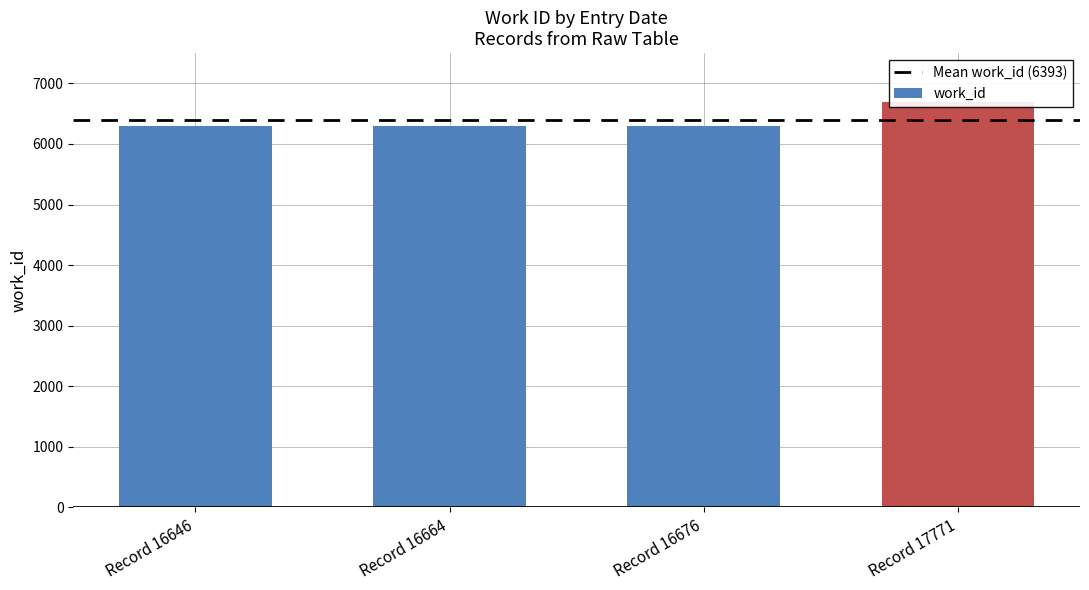

Rank the categories by value from lowest to highest.

Record 16646, Record 16664, Record 16676, Record 17771